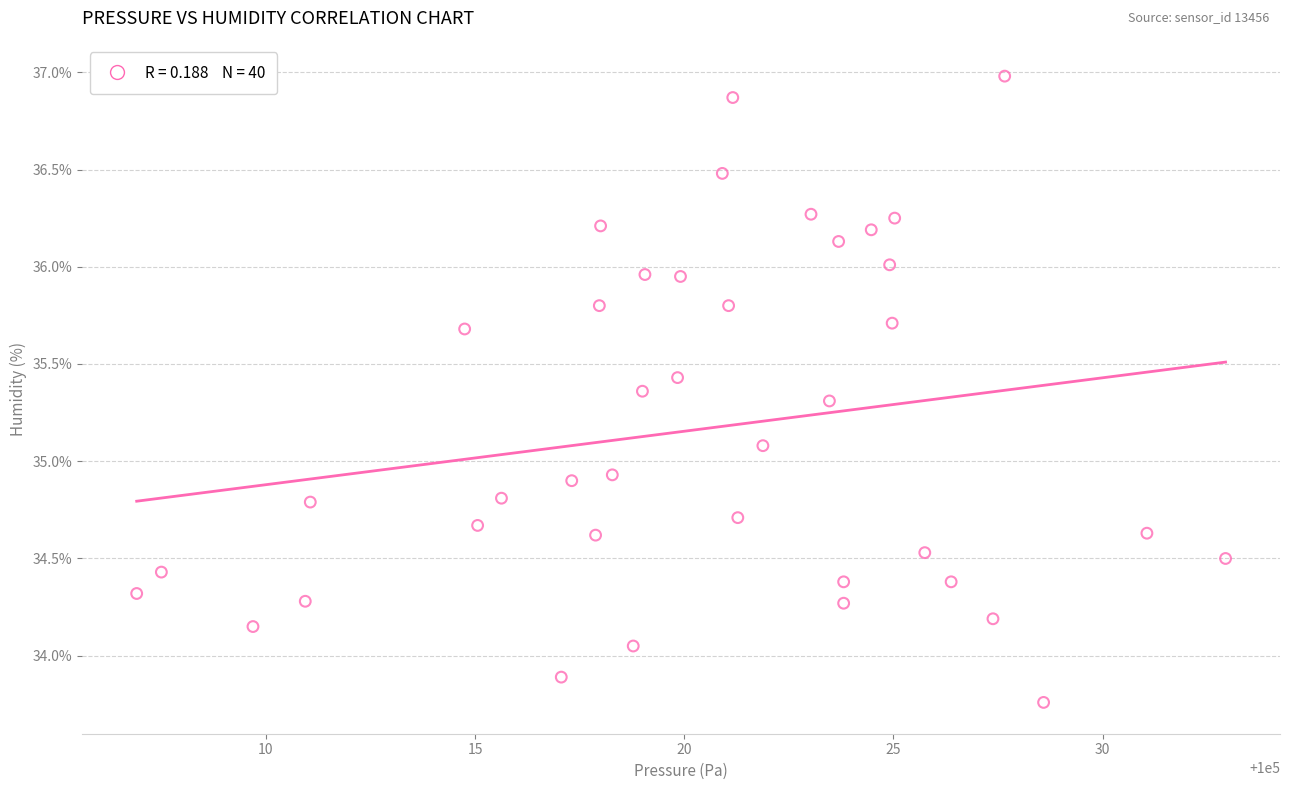

What is the range of Y values (max minus min)?

3.2